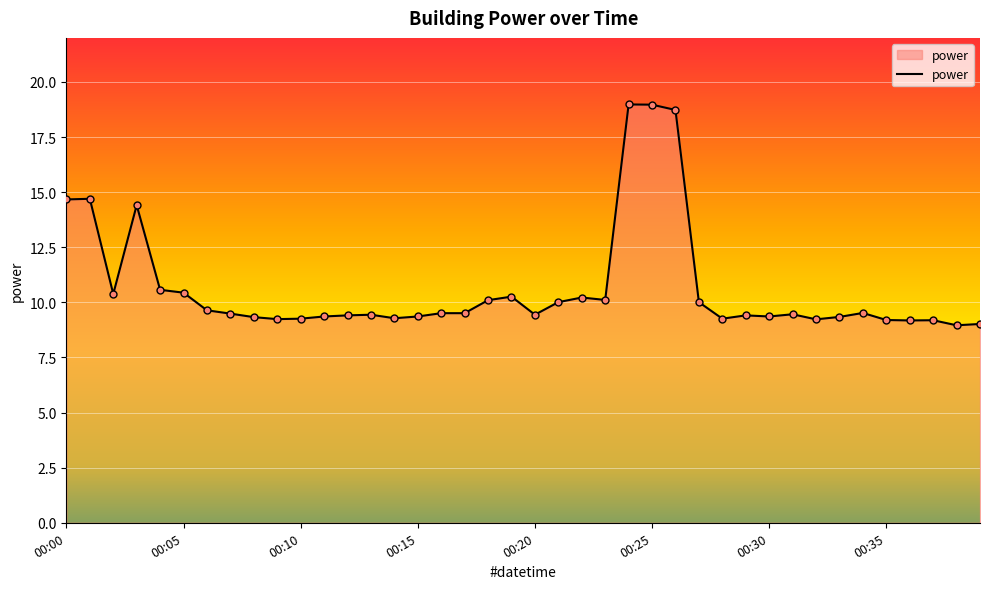

What is the smallest value displayed?

9.0